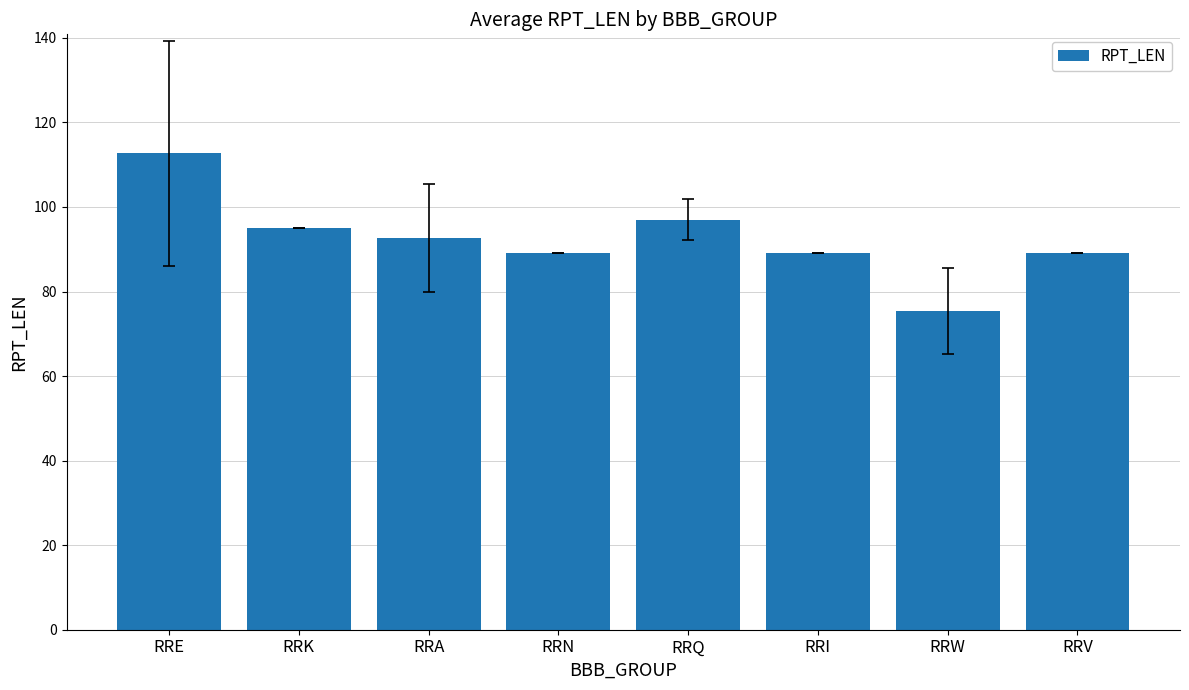

What is the minimum value shown in the chart?

75.3